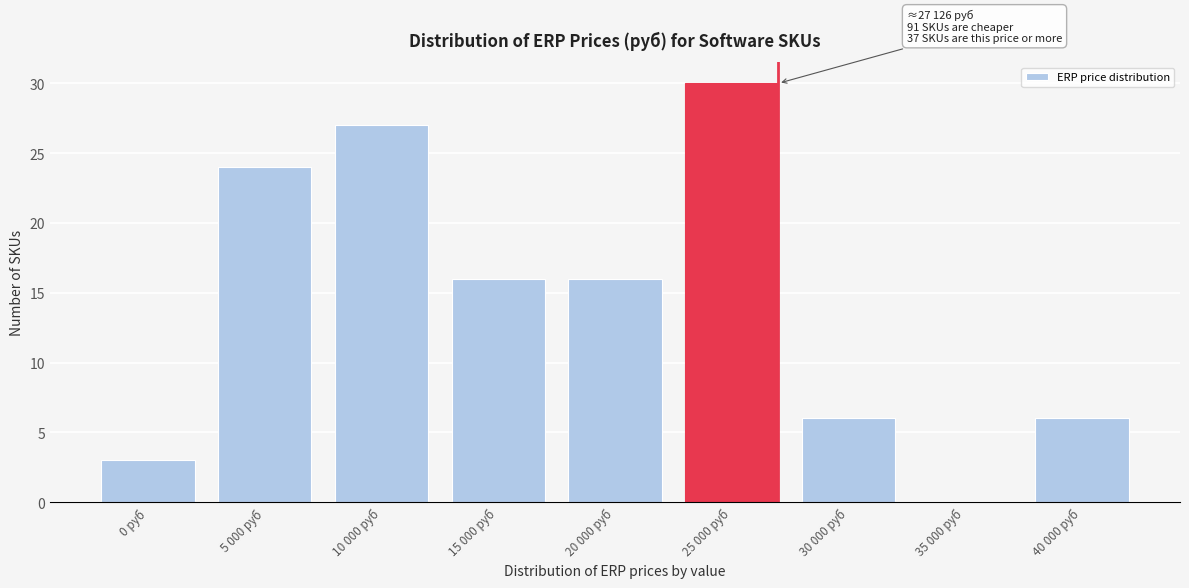

Reading left to right, list all the values displayed in this chart.

0 руб=3	5 000 руб=24	10 000 руб=27	15 000 руб=16	20 000 руб=16	25 000 руб=30	30 000 руб=6	35 000 руб=0	40 000 руб=6